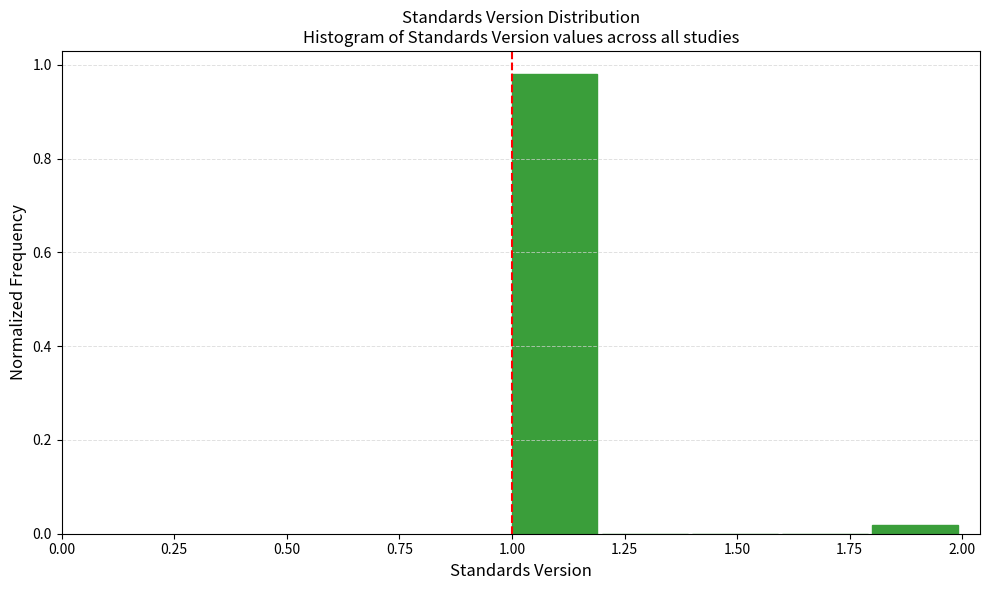

What is the height of the bar covering 1.0 to 1.2 on the x-axis? The values are not printed on the chart, so give them approximately, as read against the axis.

0.98